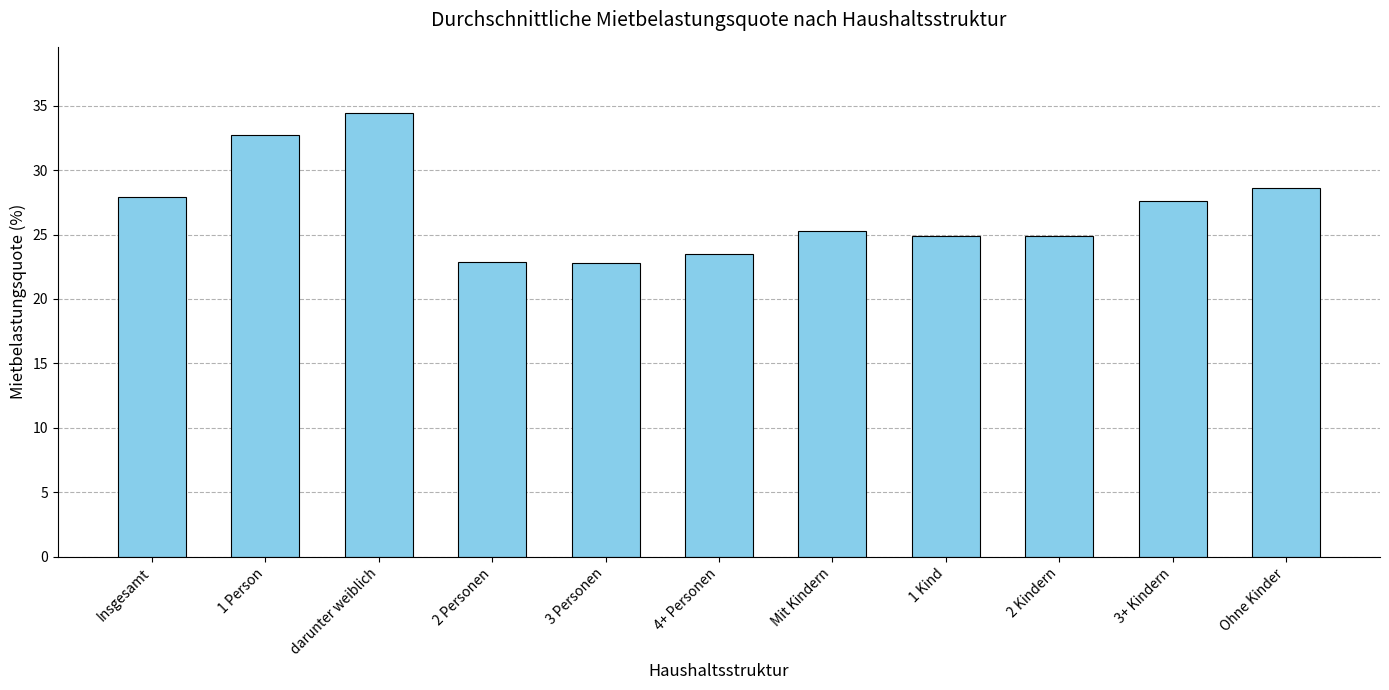

What is the label of the 5th bar from the left?

3 Personen